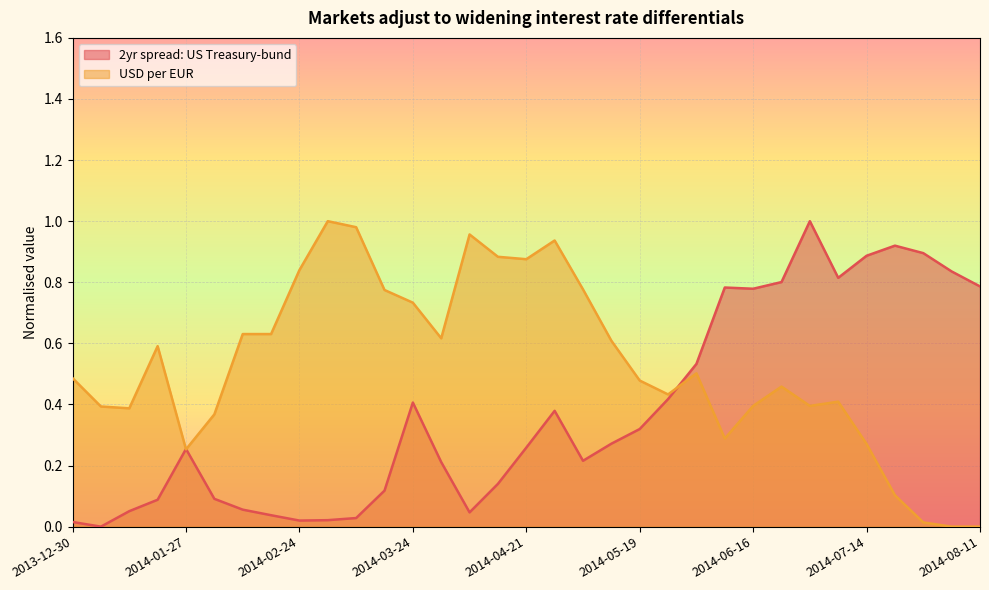

True or false: USD per EUR has more than 1 points higher than both neighbors.

True